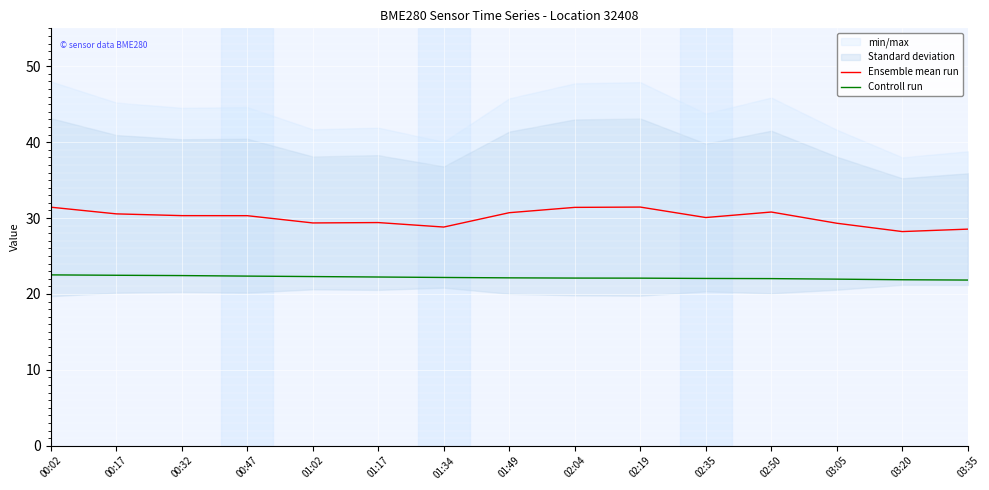

What is the value of the Ensemble mean run point at the 8th from the left?

30.7